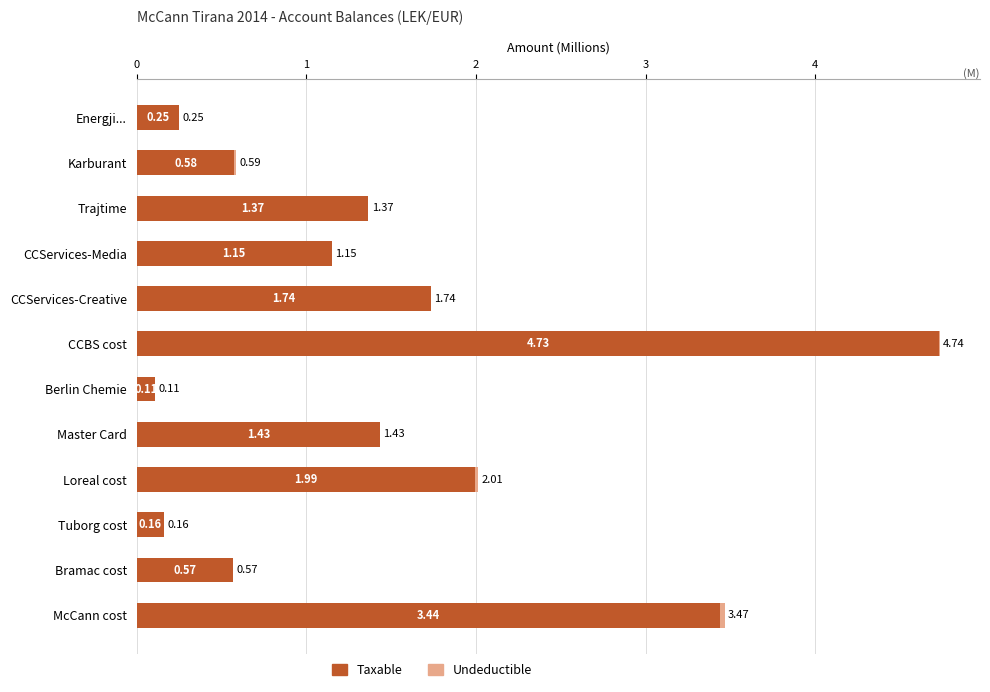

At which label is Taxable closest to 2?

Loreal cost